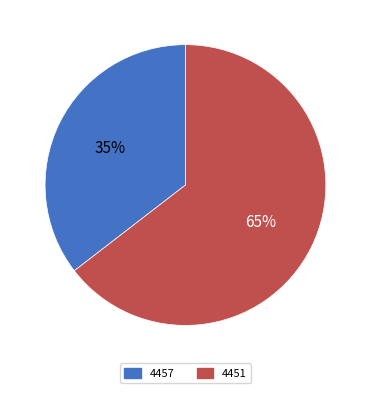

To the nearest percent, what portion does 4451 represent?

65%